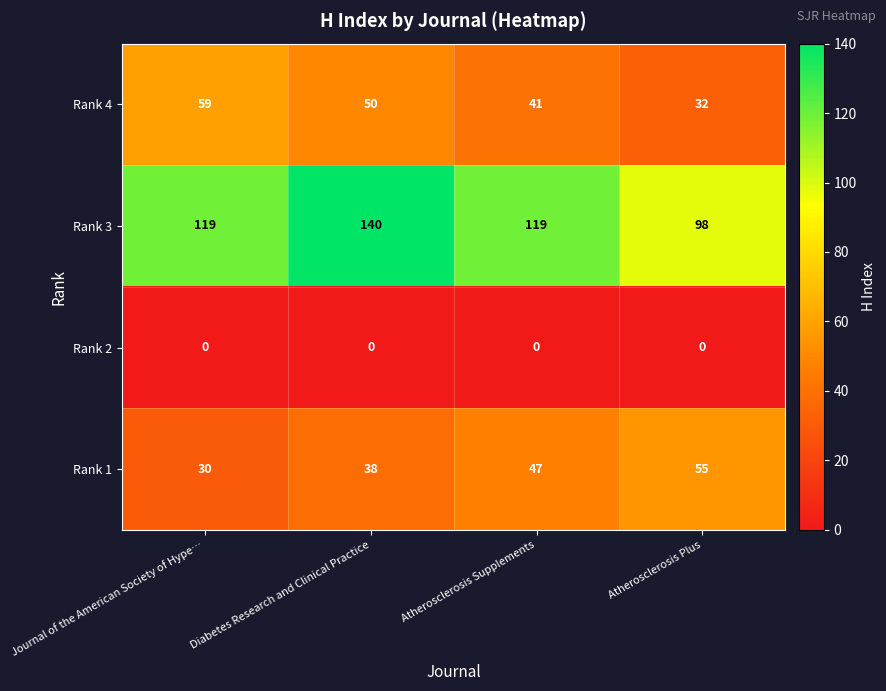

At how many categories does at least one series exceed 60?

4